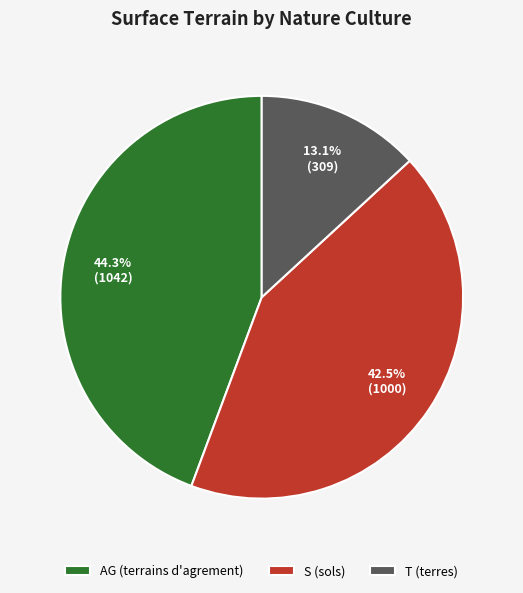

How many slices are in this pie chart?

3